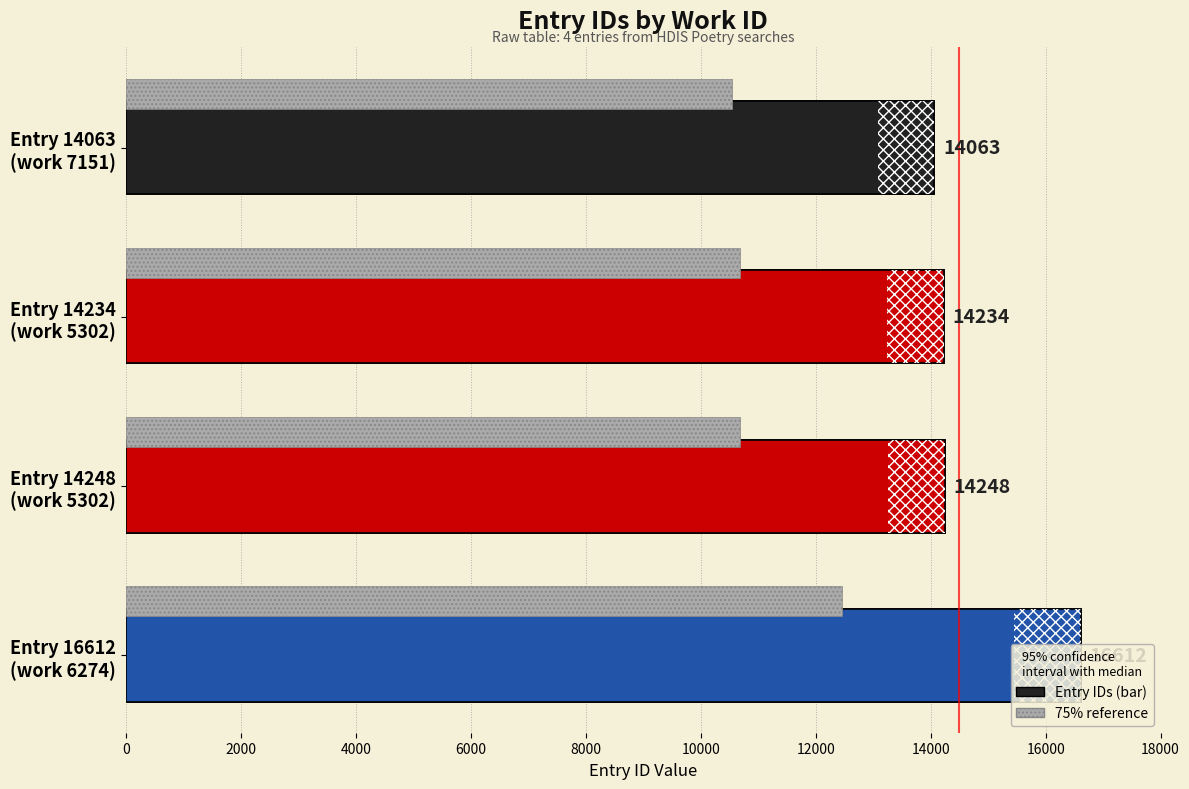

The value at Entry 14234 (work 5302) is 14234. True or false?

True